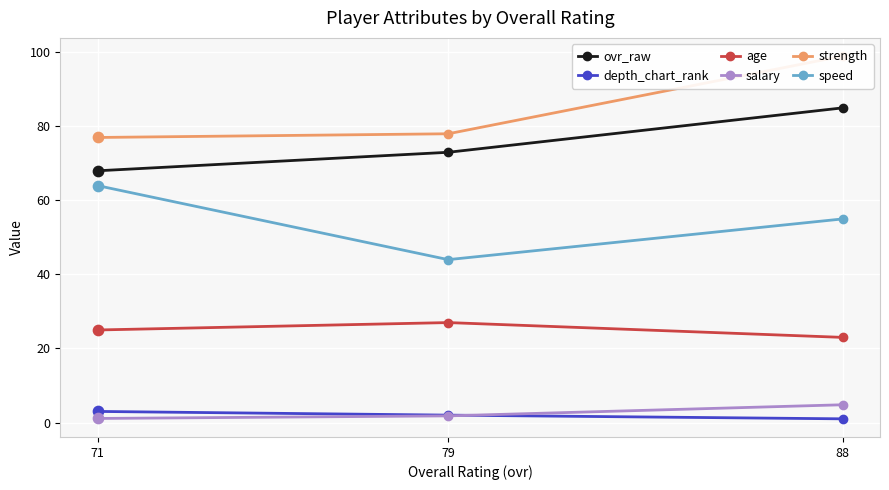

Which series reaches the minimum Y coordinate?

depth_chart_rank